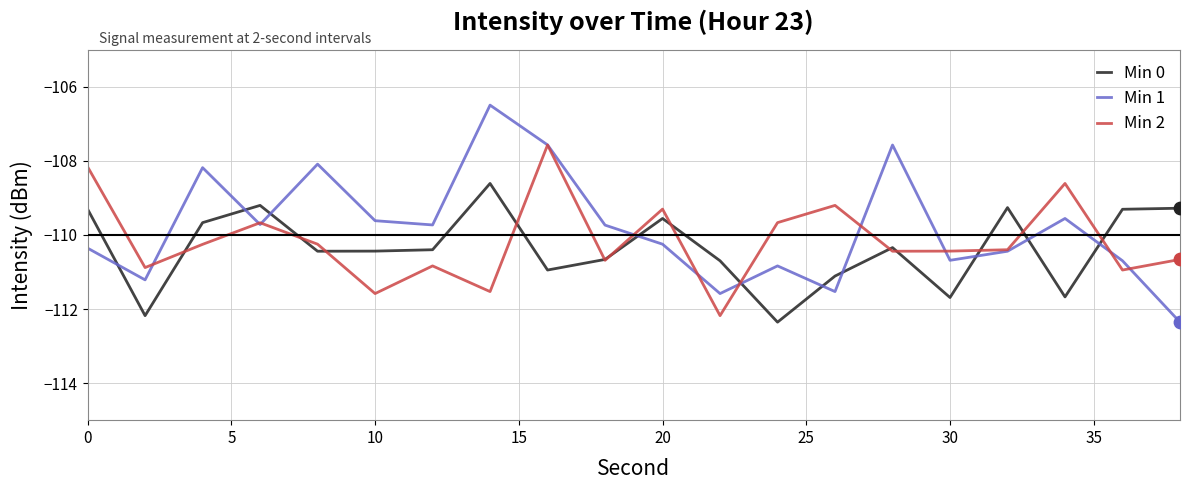

How many intersections are there between Min 0 and Min 1?

10